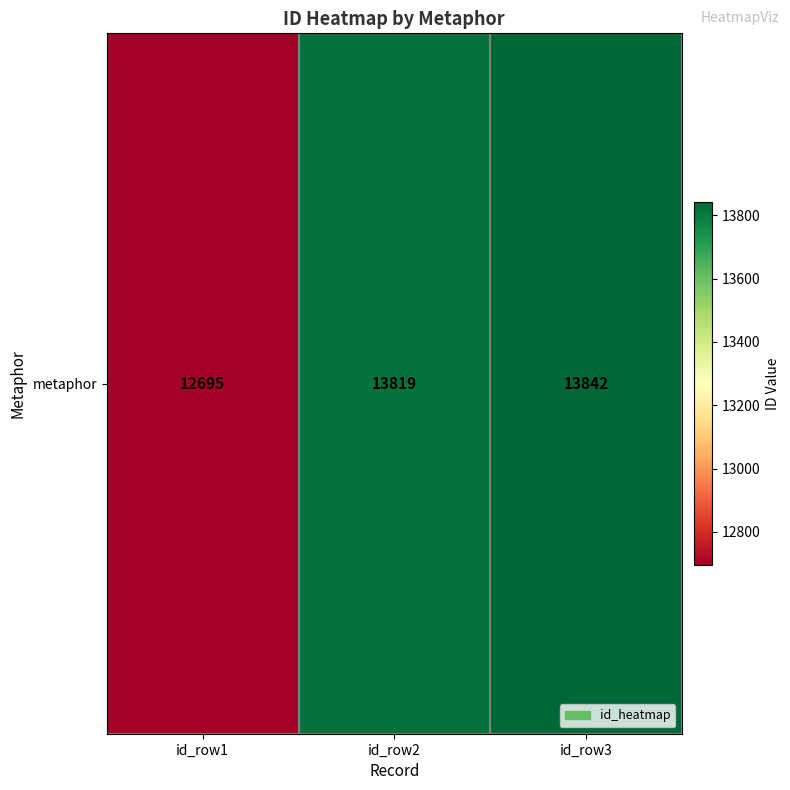

Which label corresponds to the largest value in the chart?

id_row3